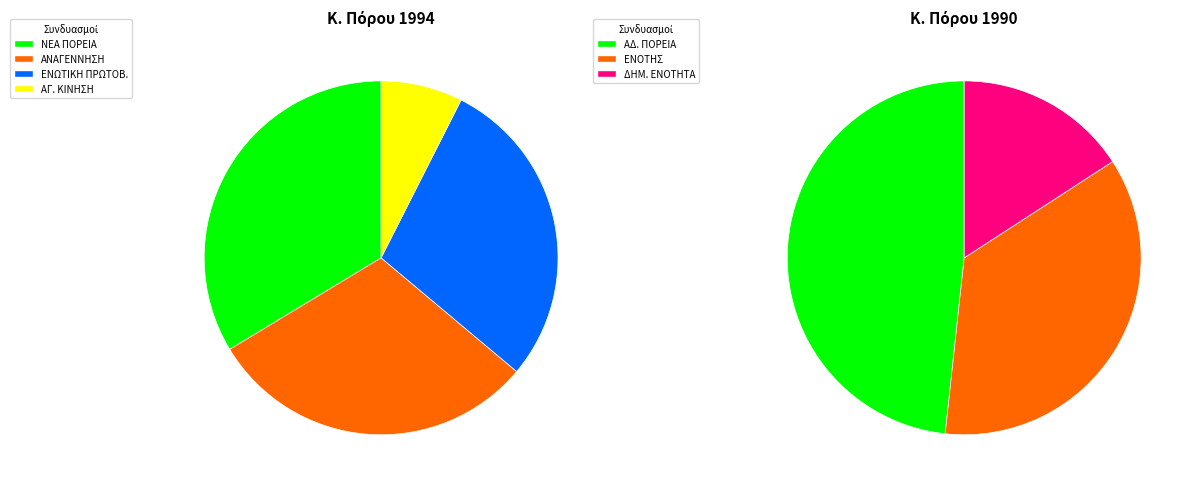

Is ΝΕΑ ΠΟΡΕΙΑ the majority of the pie?

No